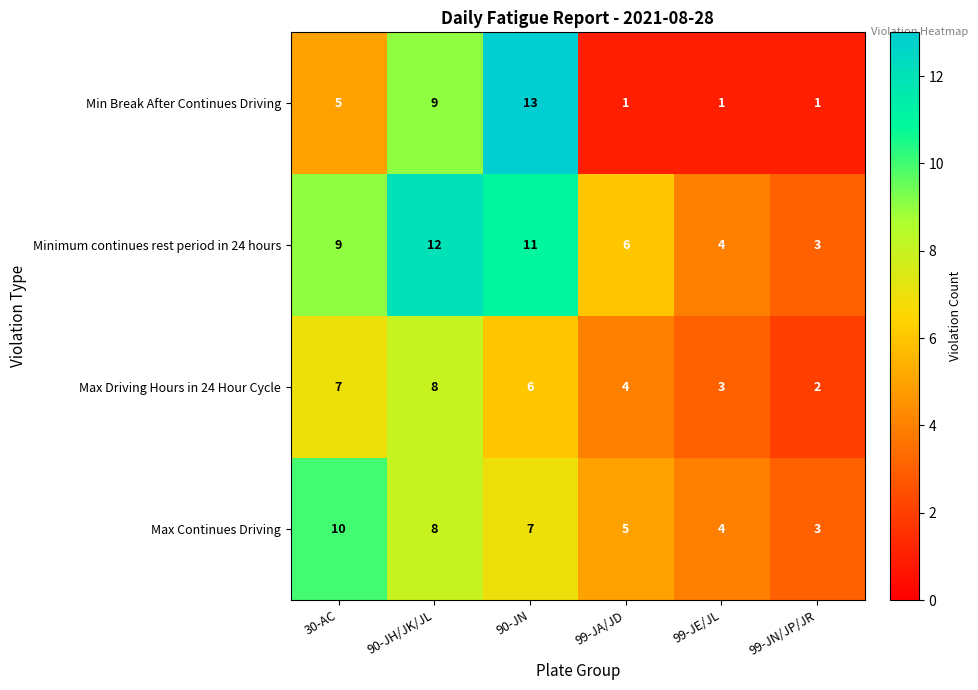

What is the approximate value of Minimum continues rest period in 24 hours at 99-JN/JP/JR?

3